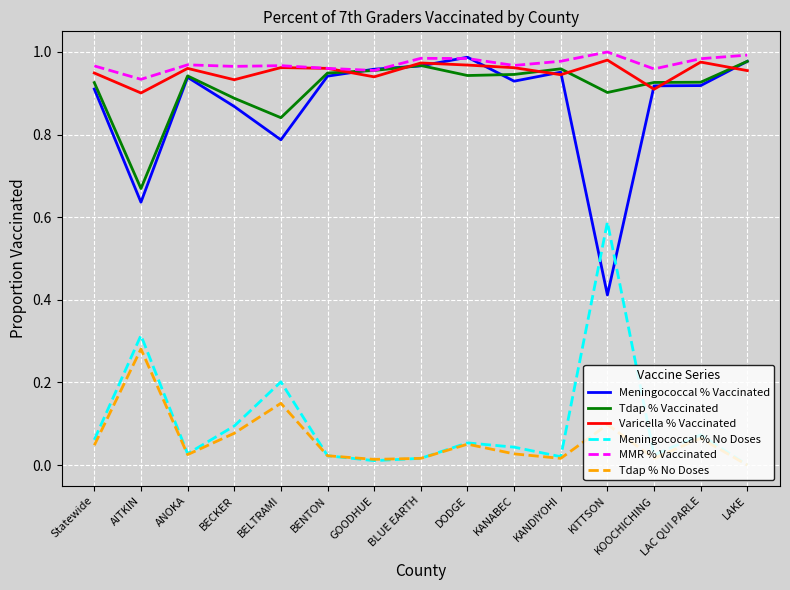

True or false: MMR % Vaccinated and Tdap % No Doses cross at least once.

False